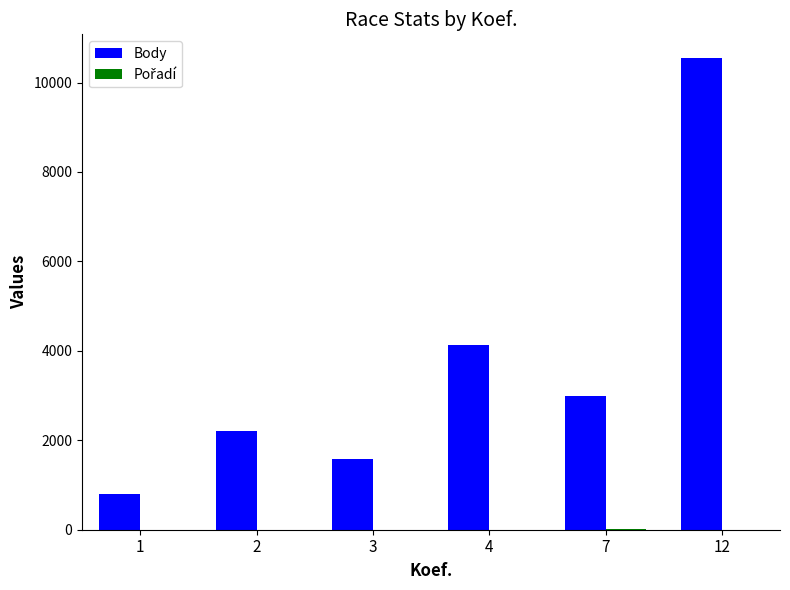

What is the maximum value shown in the chart?

10550